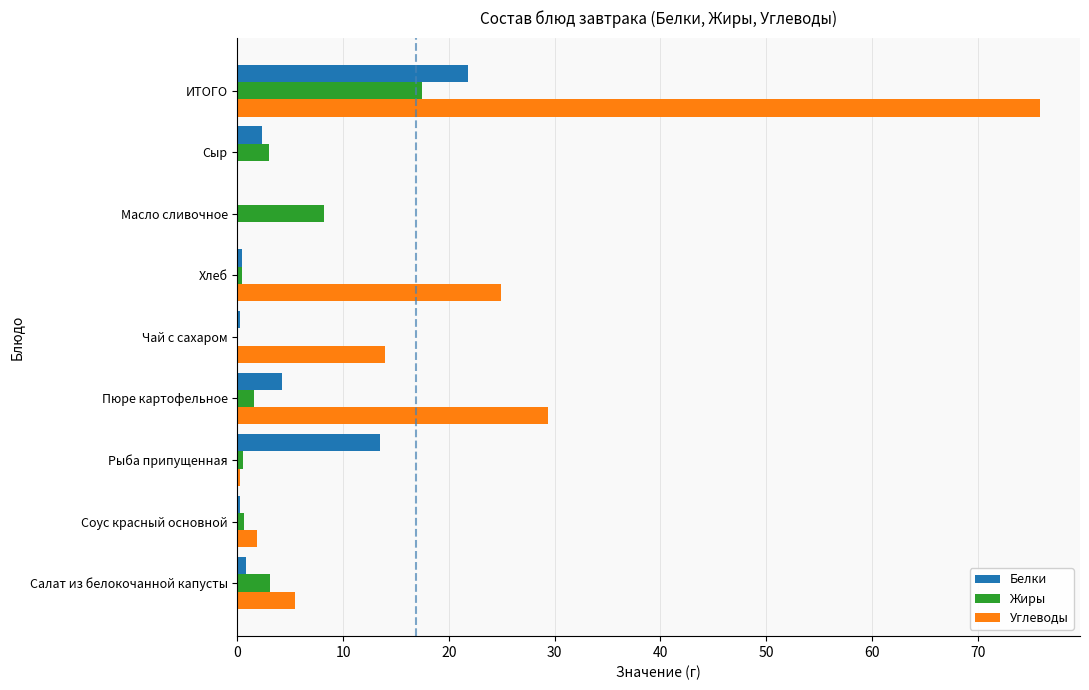

What is the maximum value shown in the chart?

75.9